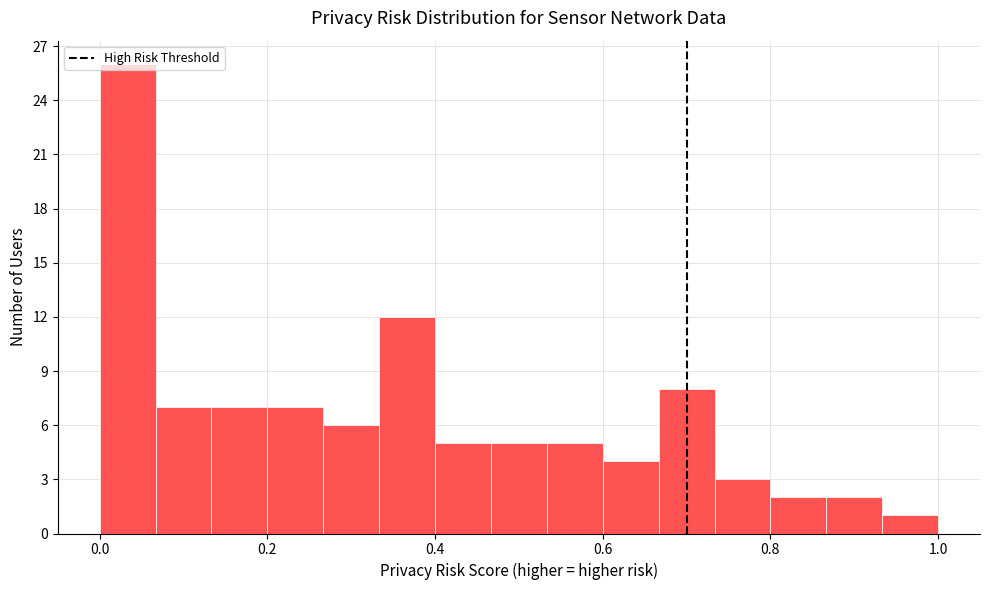

Around what value on the x-axis is the tallest bar? Give the approximate position of its centre, as read against the axis.

0.04